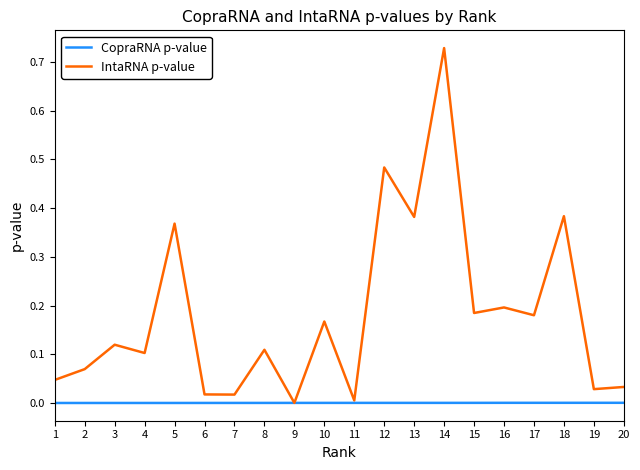

List the series in order of their peak value, highest first.

IntaRNA p-value, CopraRNA p-value